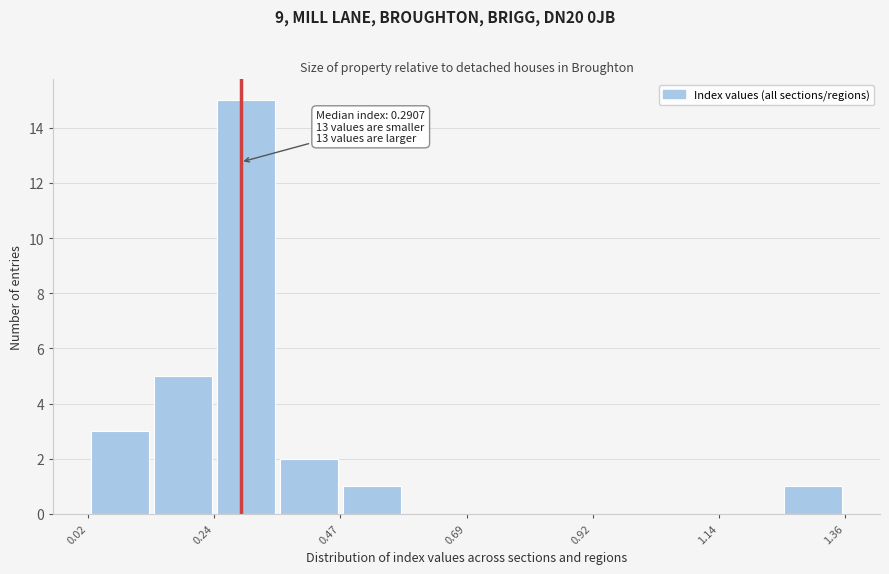

Read against the x-axis, roughly where is the centre of the tallest bar?

0.30